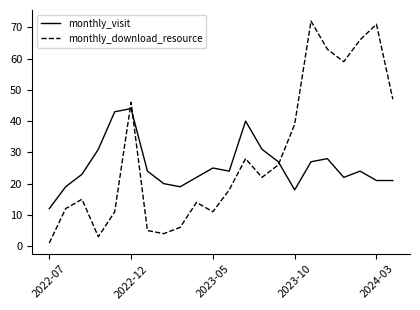

What is the sum of all monthly_download_resource values?

639